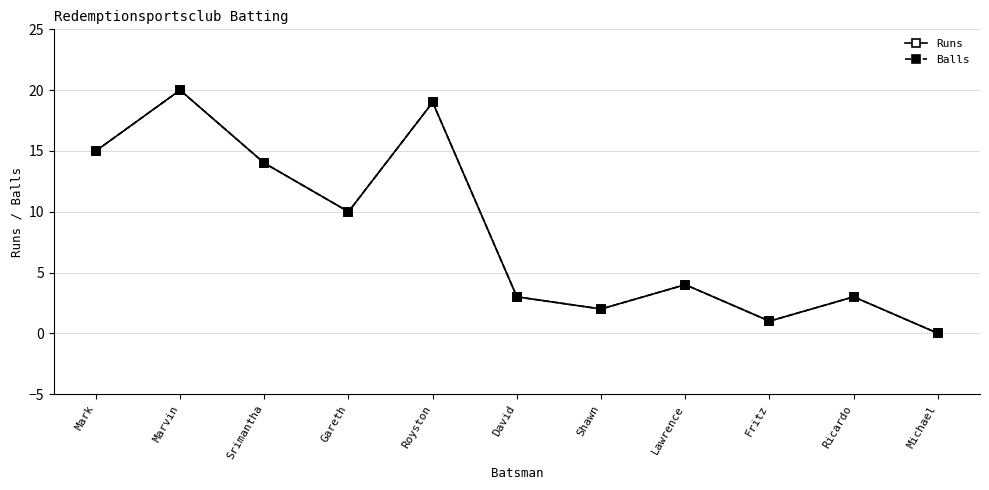

Between Lawrence and Ricardo, which series saw the biggest shift?

Runs